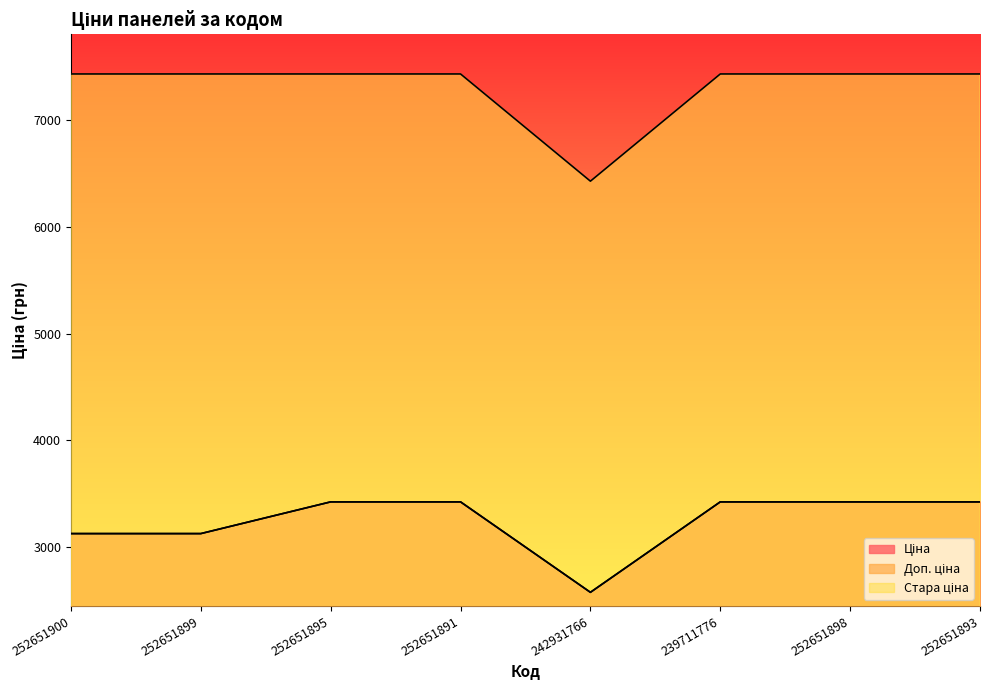

Which series has the largest total across all categories?

Стара ціна